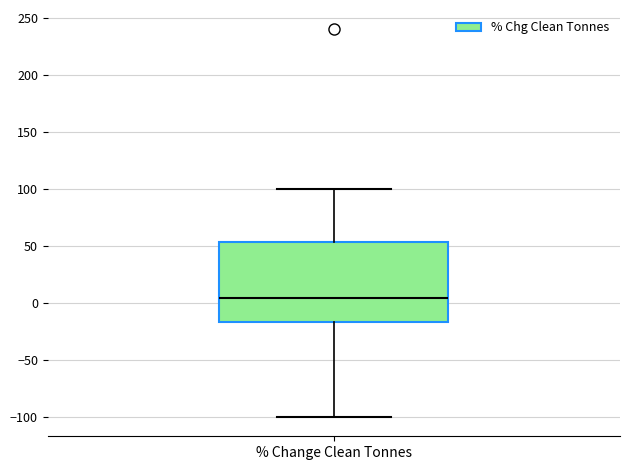

Transcribe this box plot: give where the median line is, the range the box spans, and where the two whiskers end, as read against the y-axis. The values are not printed on the chart, so give them approximately, as read against the axis.

median 5, box -15 to 55, whiskers -100 to 100